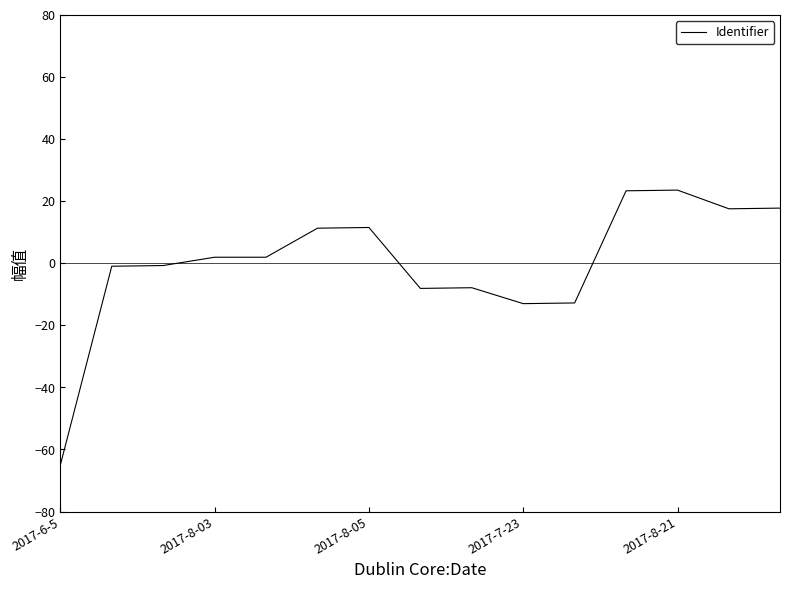

What is the smallest value displayed?

-65.0